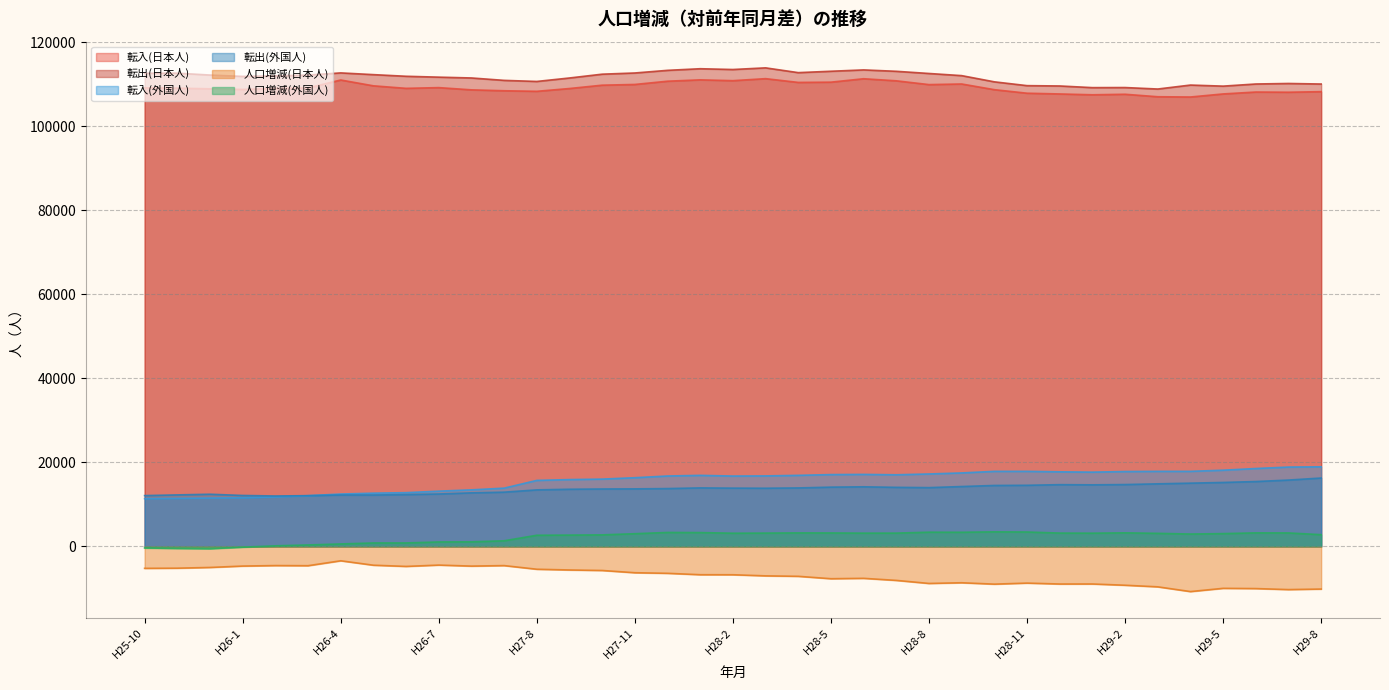

The 転入(日本人) series shows 184827 at H28-3. True or false?

False